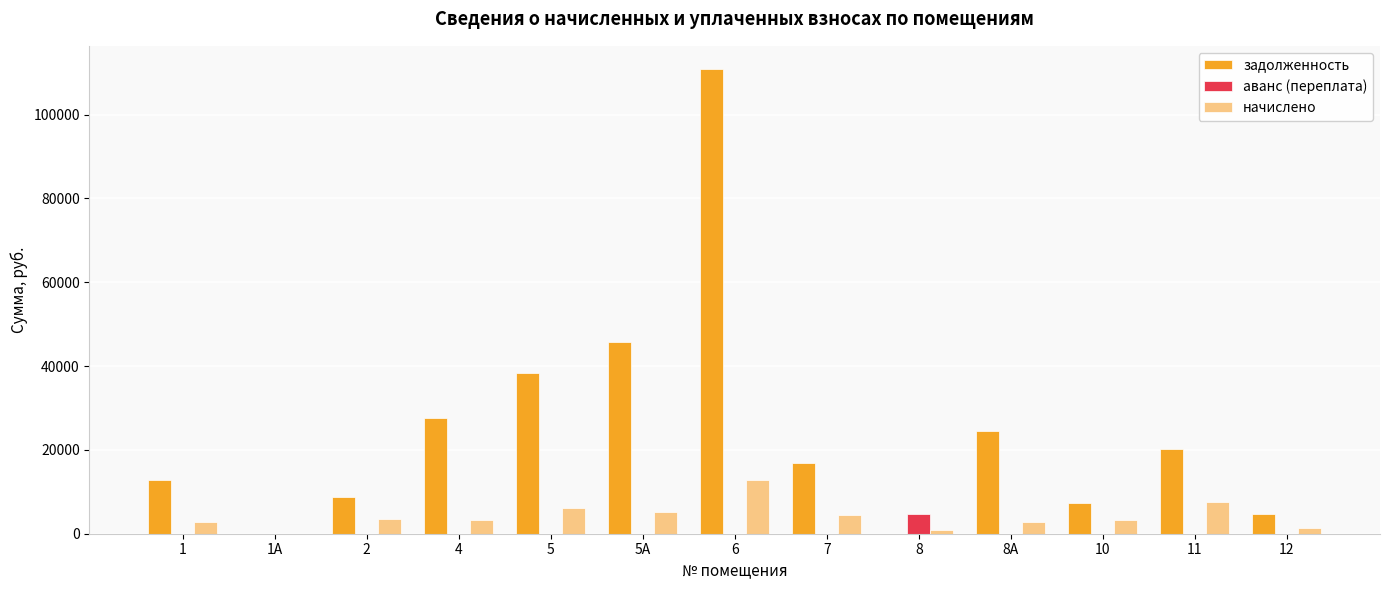

Which series changed the most between 2 and 11?

задолженность